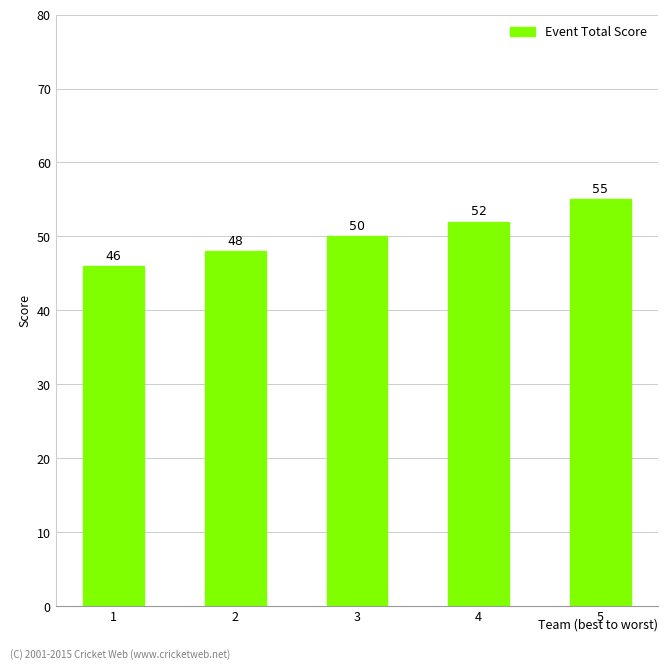

At which label is the value closest to 50?

3